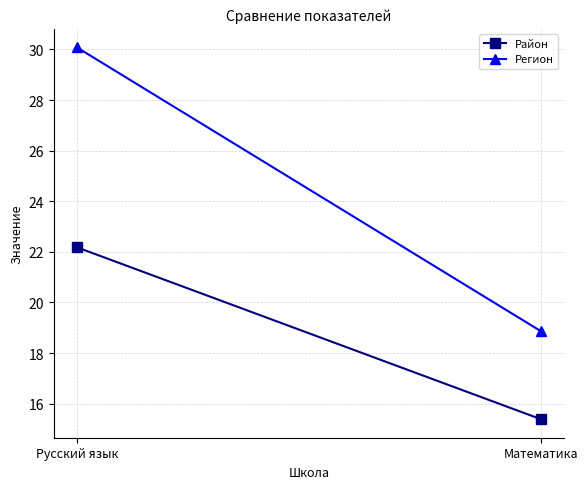

Reading left to right, list all the values displayed in this chart.

Район: 22.2	15.4
Регион: 30.1	18.9